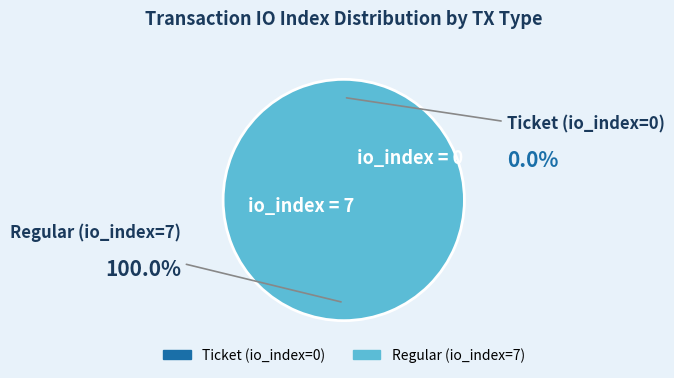

Count the number of slices in the pie.

2